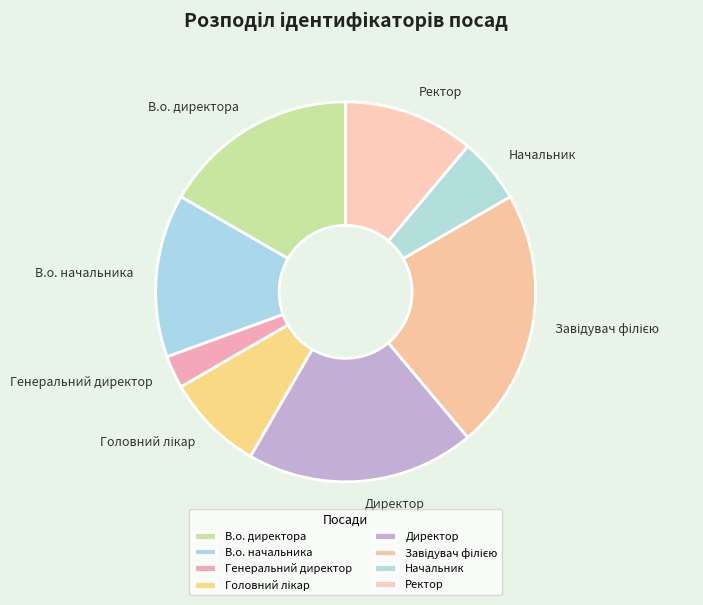

Which slice is the smallest?

Генеральний директор